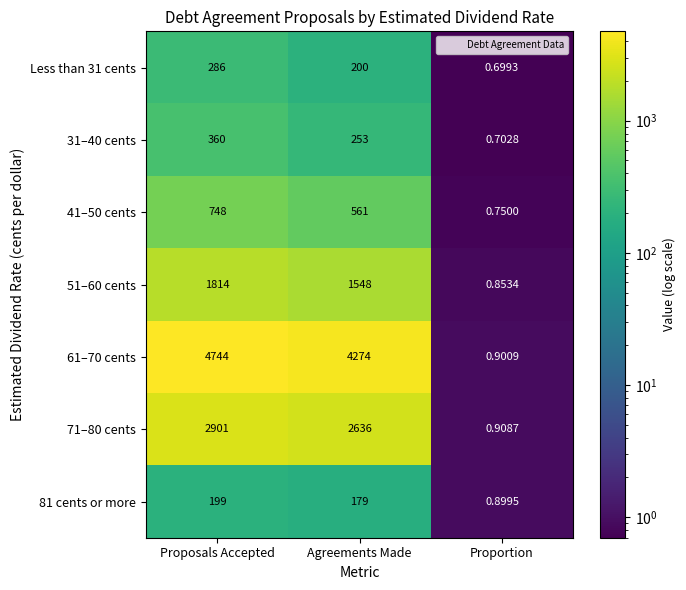

How many data points does each series have?

3